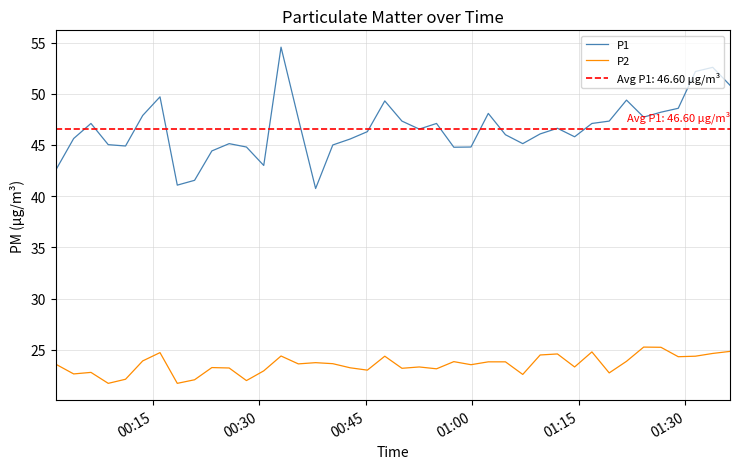

What is the maximum value shown in the chart?

54.5